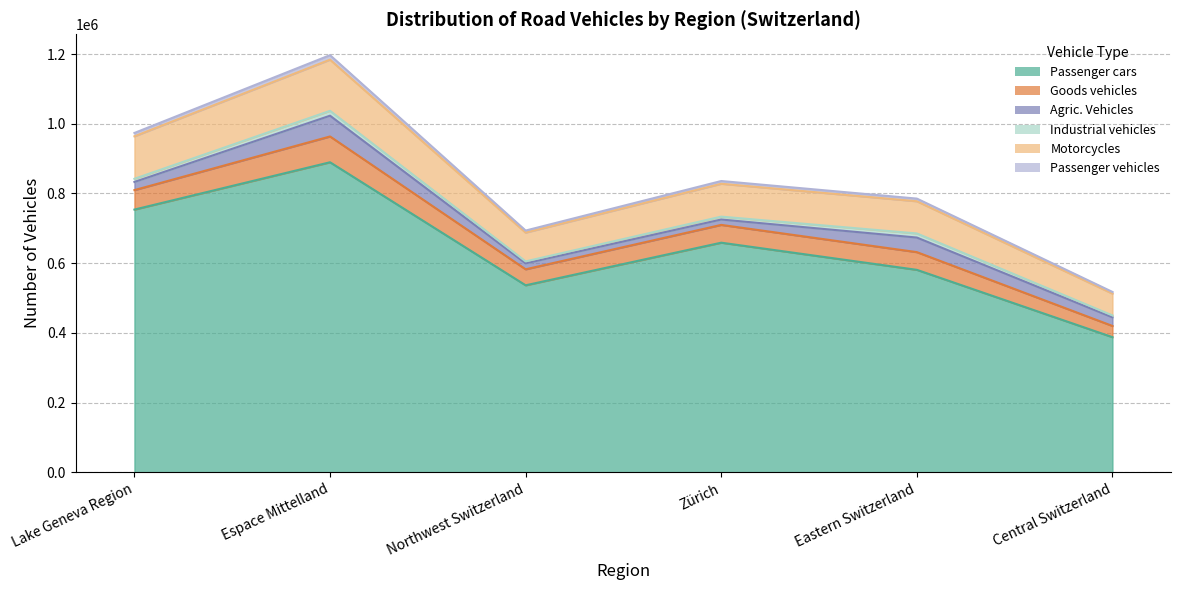

Where is the first local minimum for Passenger cars?

Northwest Switzerland